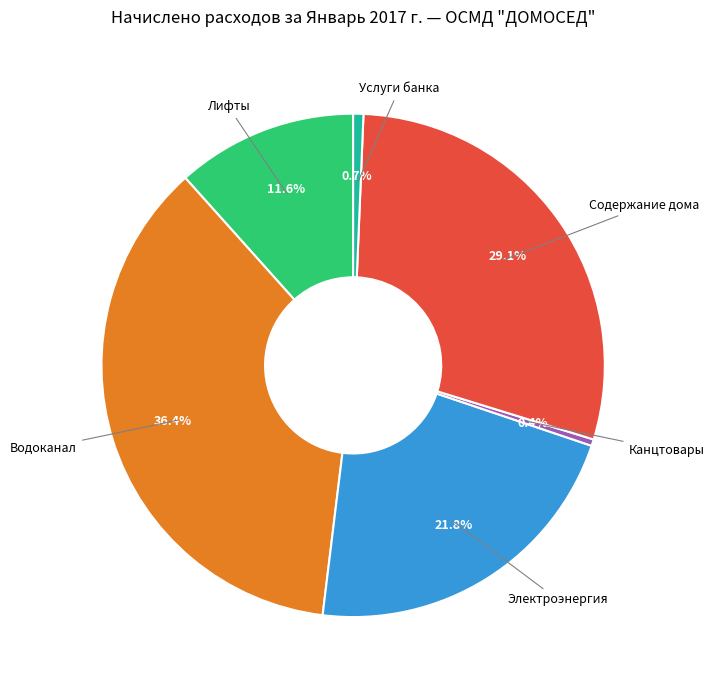

Is there any slice that represents more than half of the pie?

No